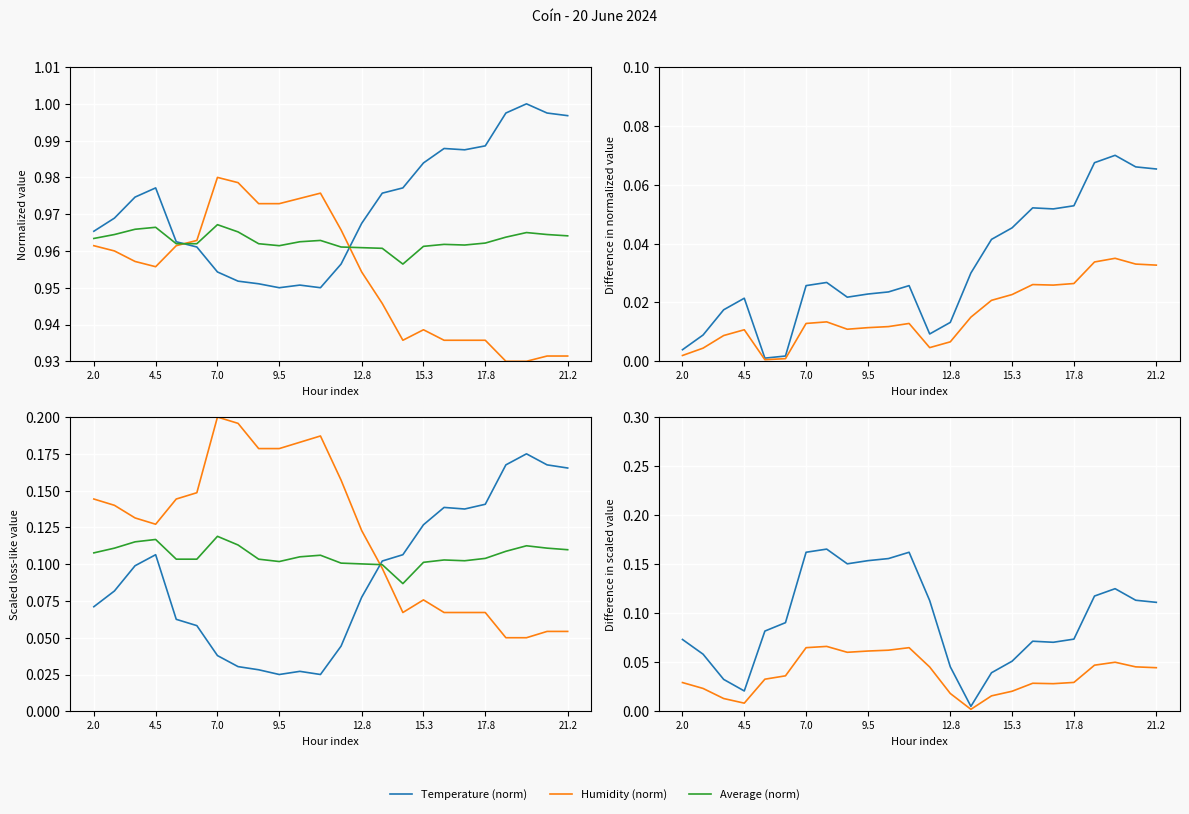

In Temperature (norm), how many points are lower than both neighbors (excluding endpoints)?

4